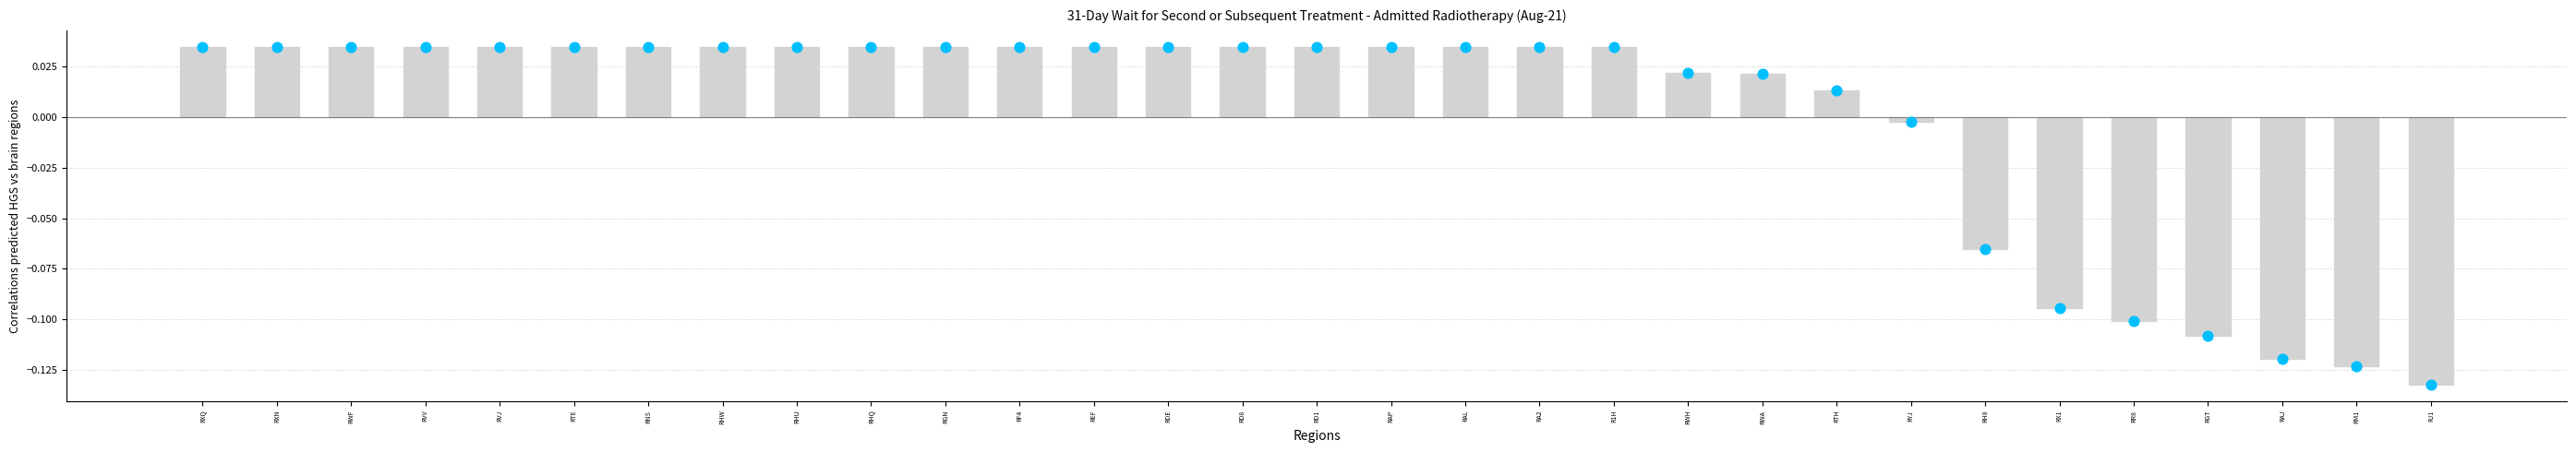

What is the change in value from RA2 to RX1?

-0.1